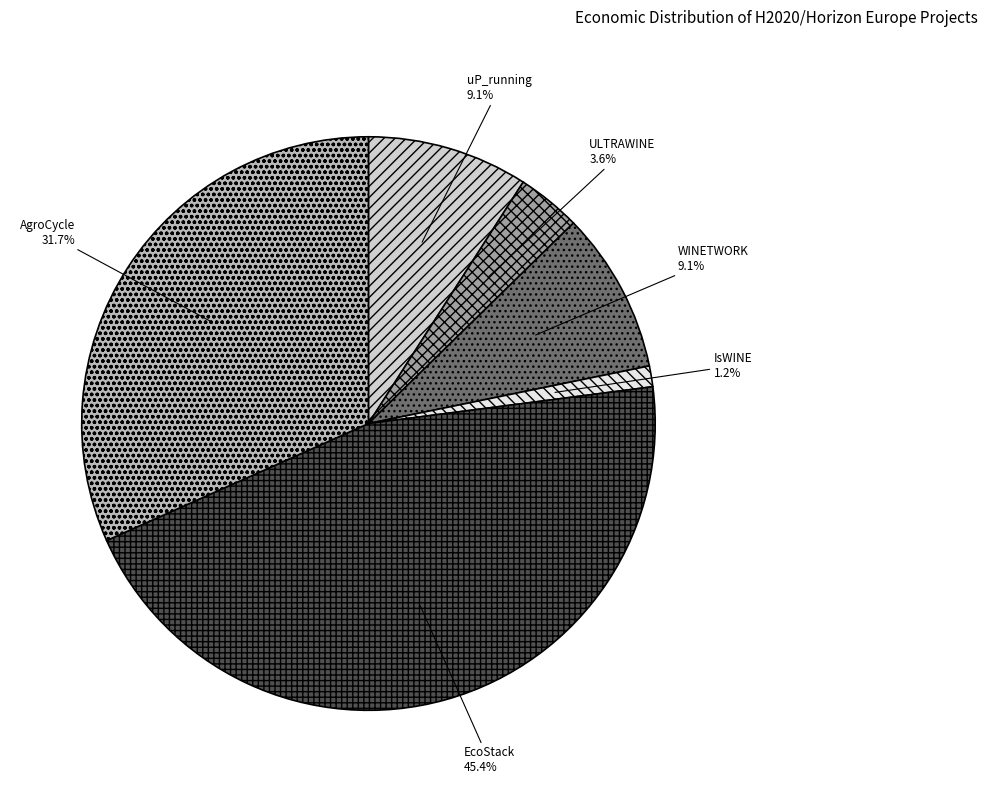

Count the number of slices in the pie.

6